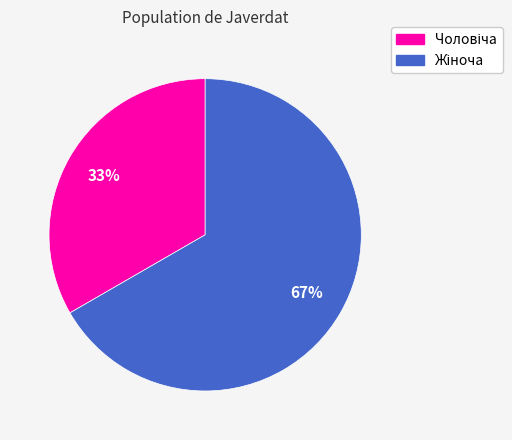

Does any single category account for the majority?

Yes